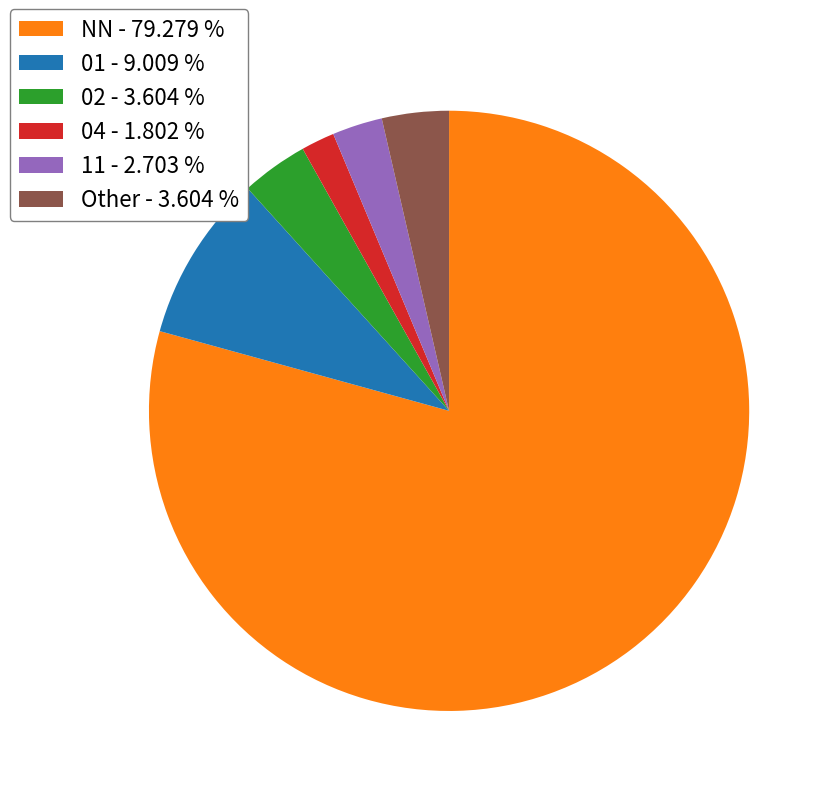

Between 01 - 9.009 % and 04 - 1.802 %, which is larger?

01 - 9.009 %